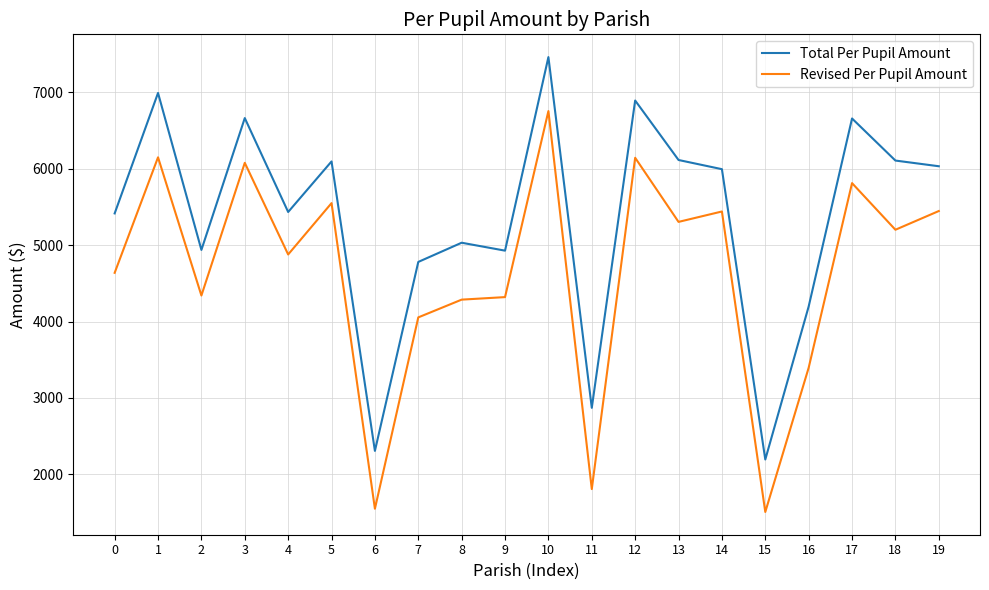

What is the minimum value for Total Per Pupil Amount?

2194.9